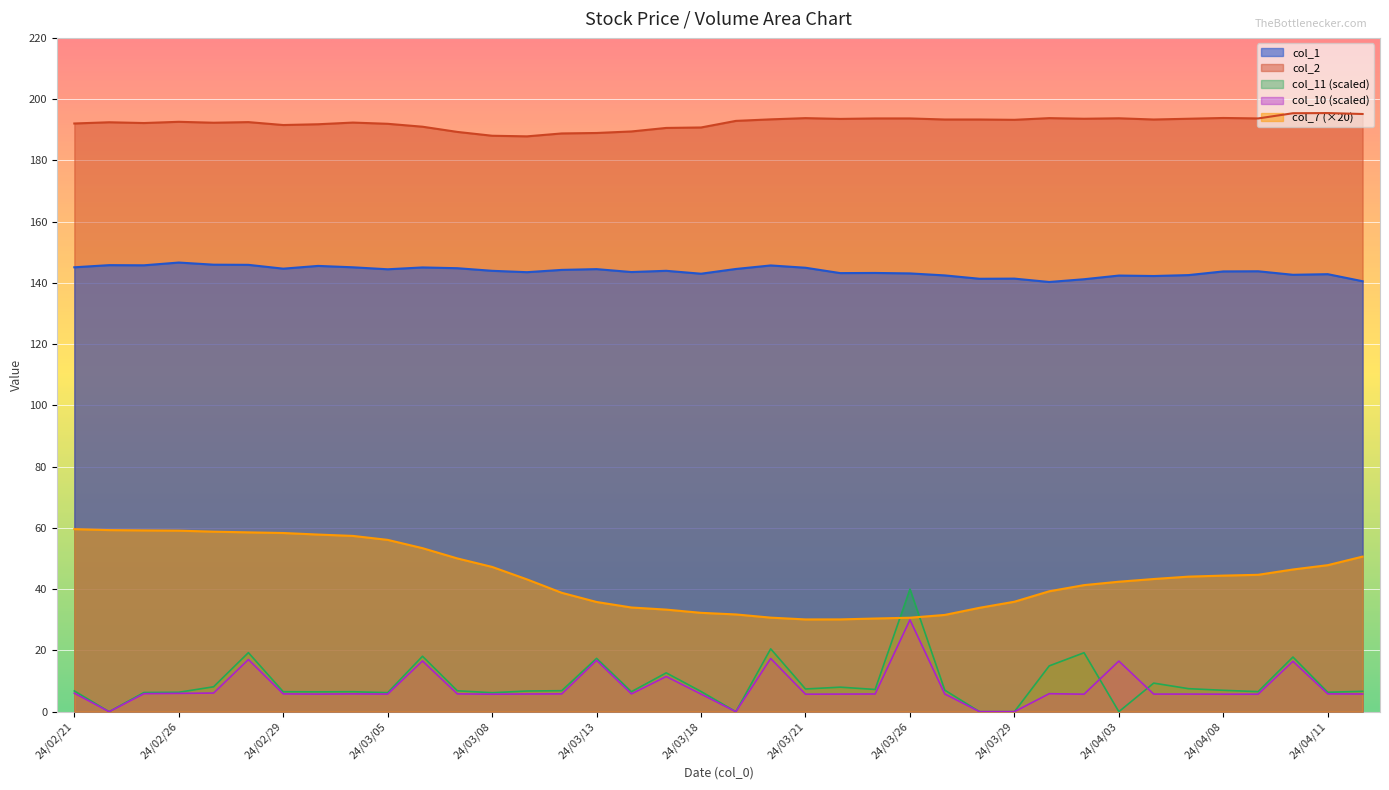

What is the spread (max minus min) of values at 24/04/04?

187.6